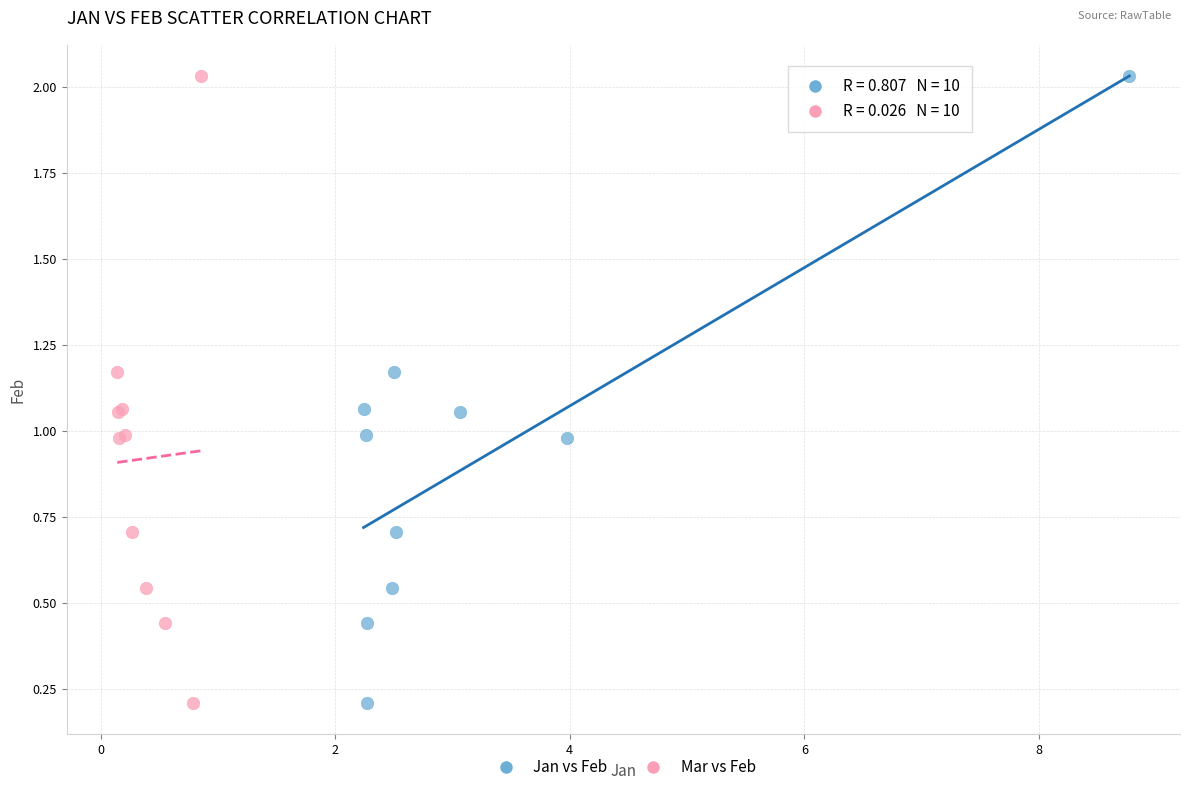

What are all the series names shown in the legend?

Jan vs Feb, Mar vs Feb